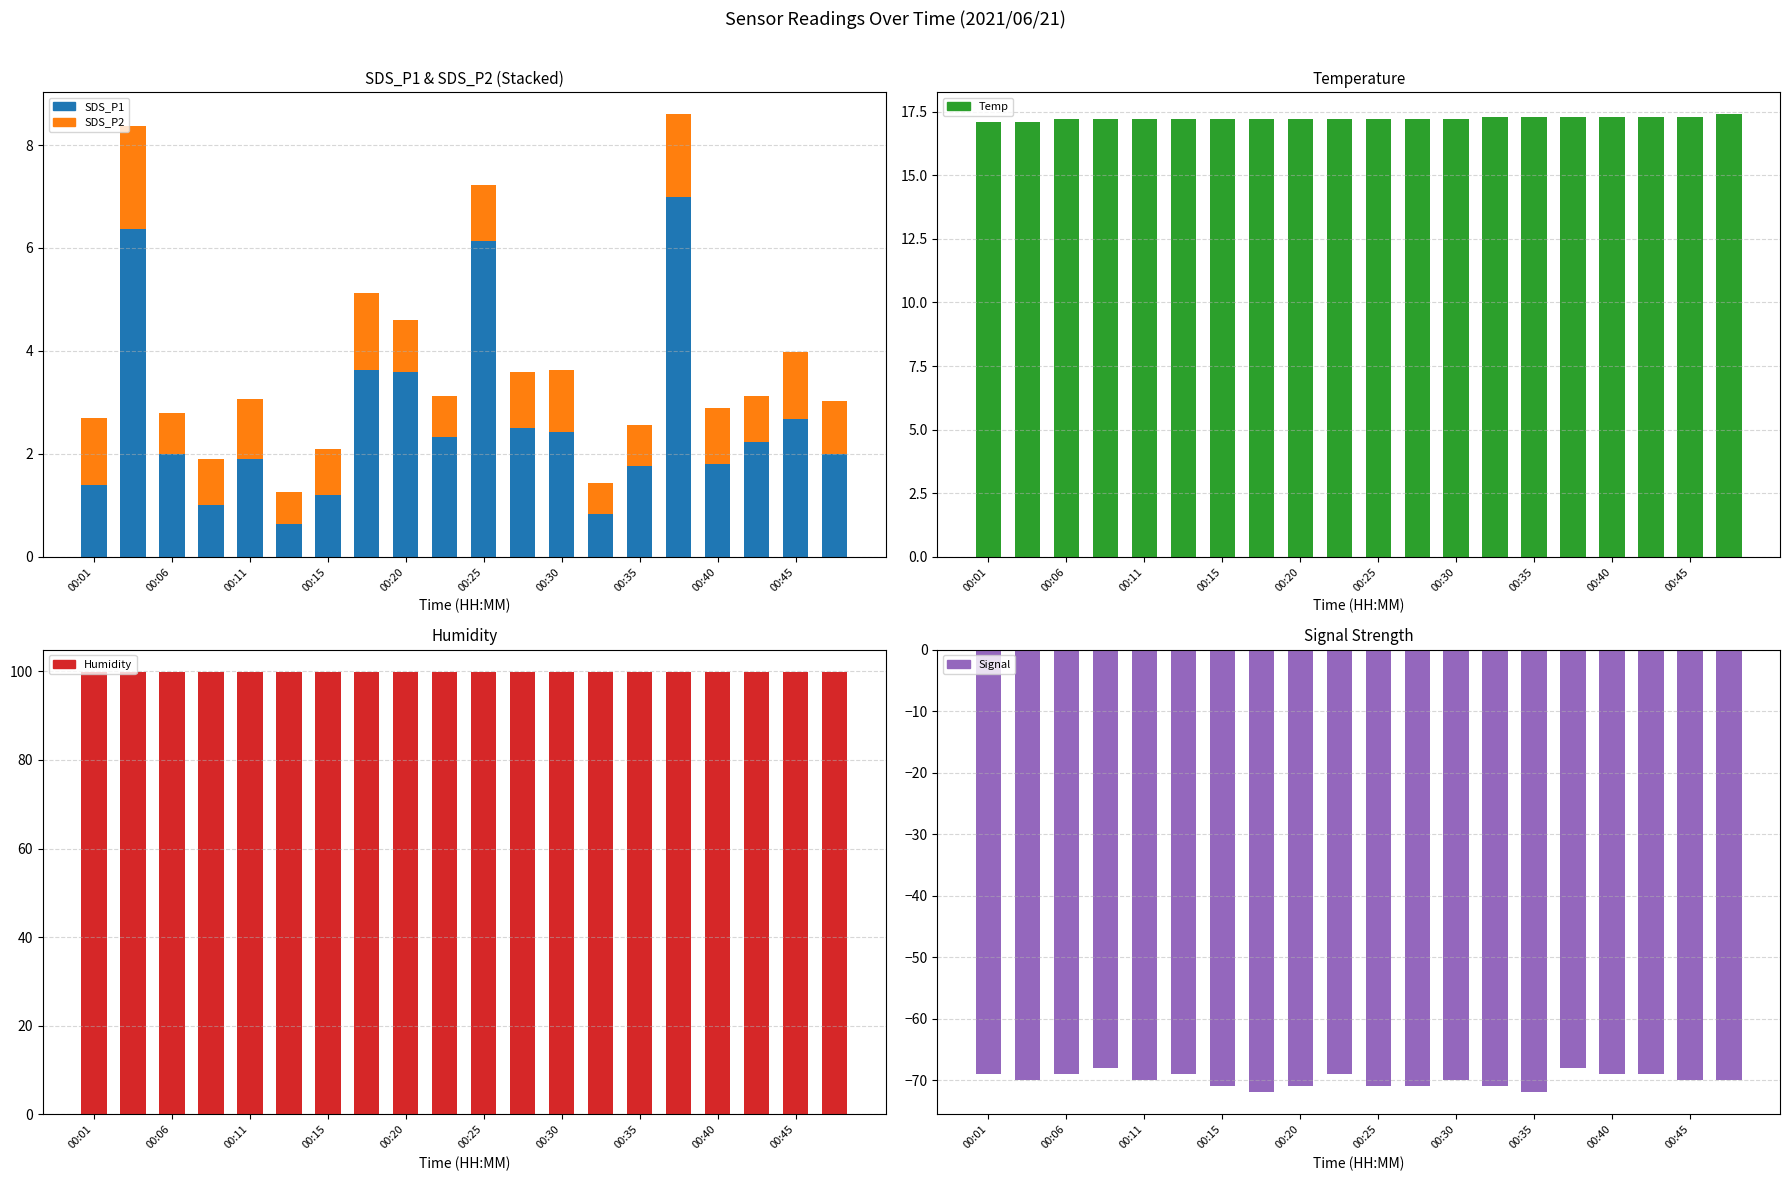

How many bars are there in total?

100